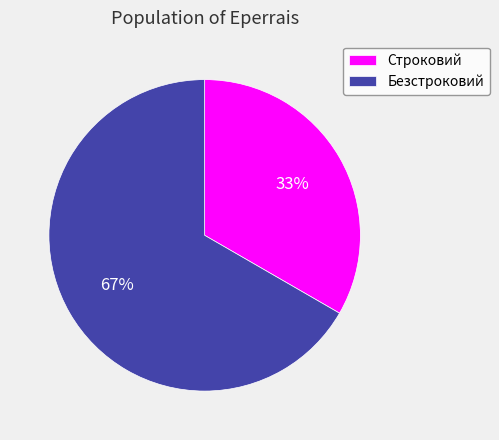

To the nearest percent, what is the combined percentage of Строковий and Безстроковий?

100%